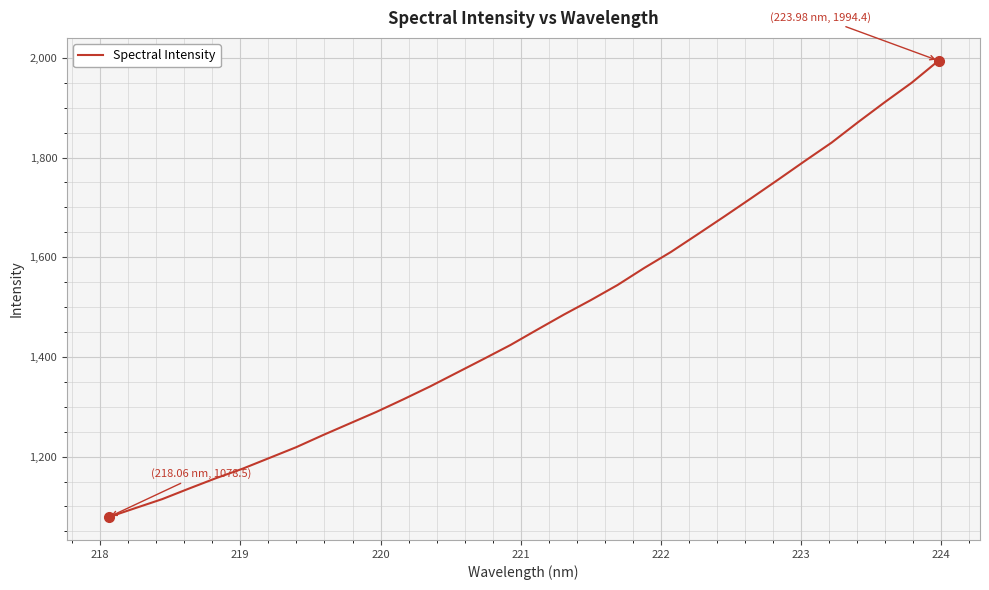

What is the maximum value shown in the chart?

1994.4